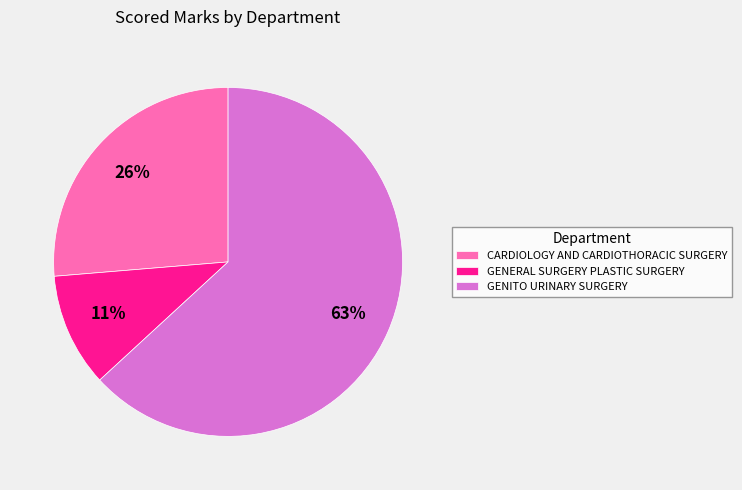

Do CARDIOLOGY AND CARDIOTHORACIC SURGERY and GENERAL SURGERY PLASTIC SURGERY together represent more than half of the pie?

No